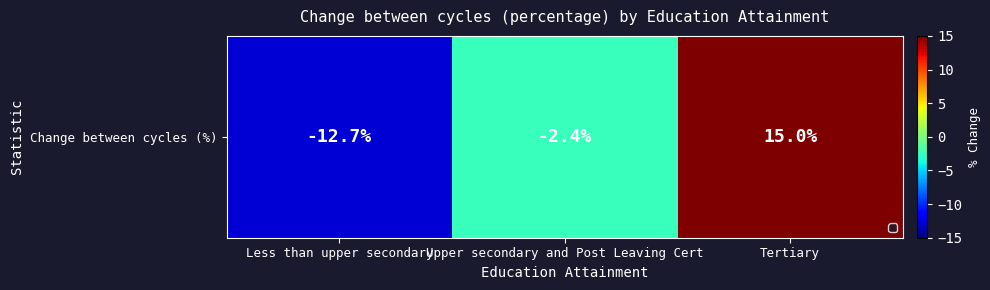

Rank the categories by value from highest to lowest.

Tertiary, Upper secondary and Post Leaving Cert, Less than upper secondary